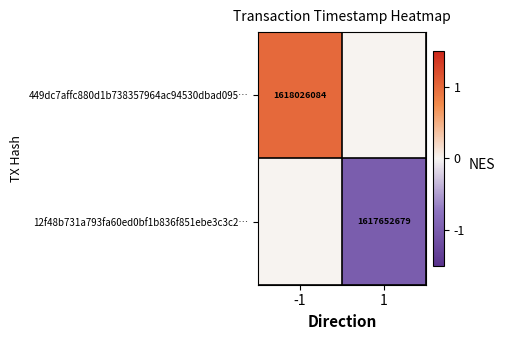

What is the spread (max minus min) of values at -1?

1